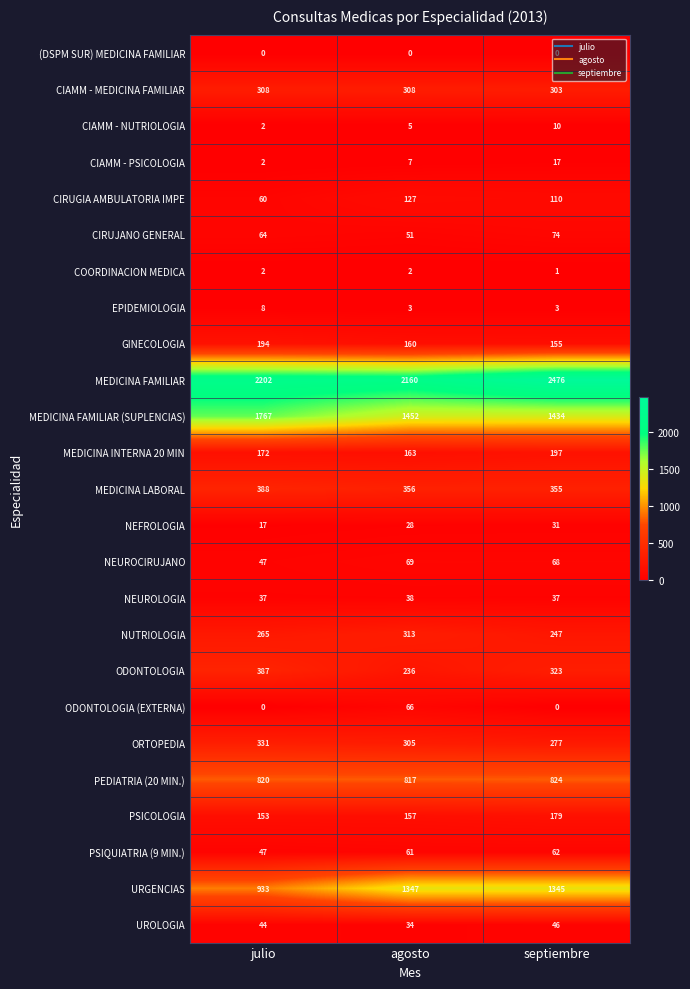

What is the greatest value displayed?

2476